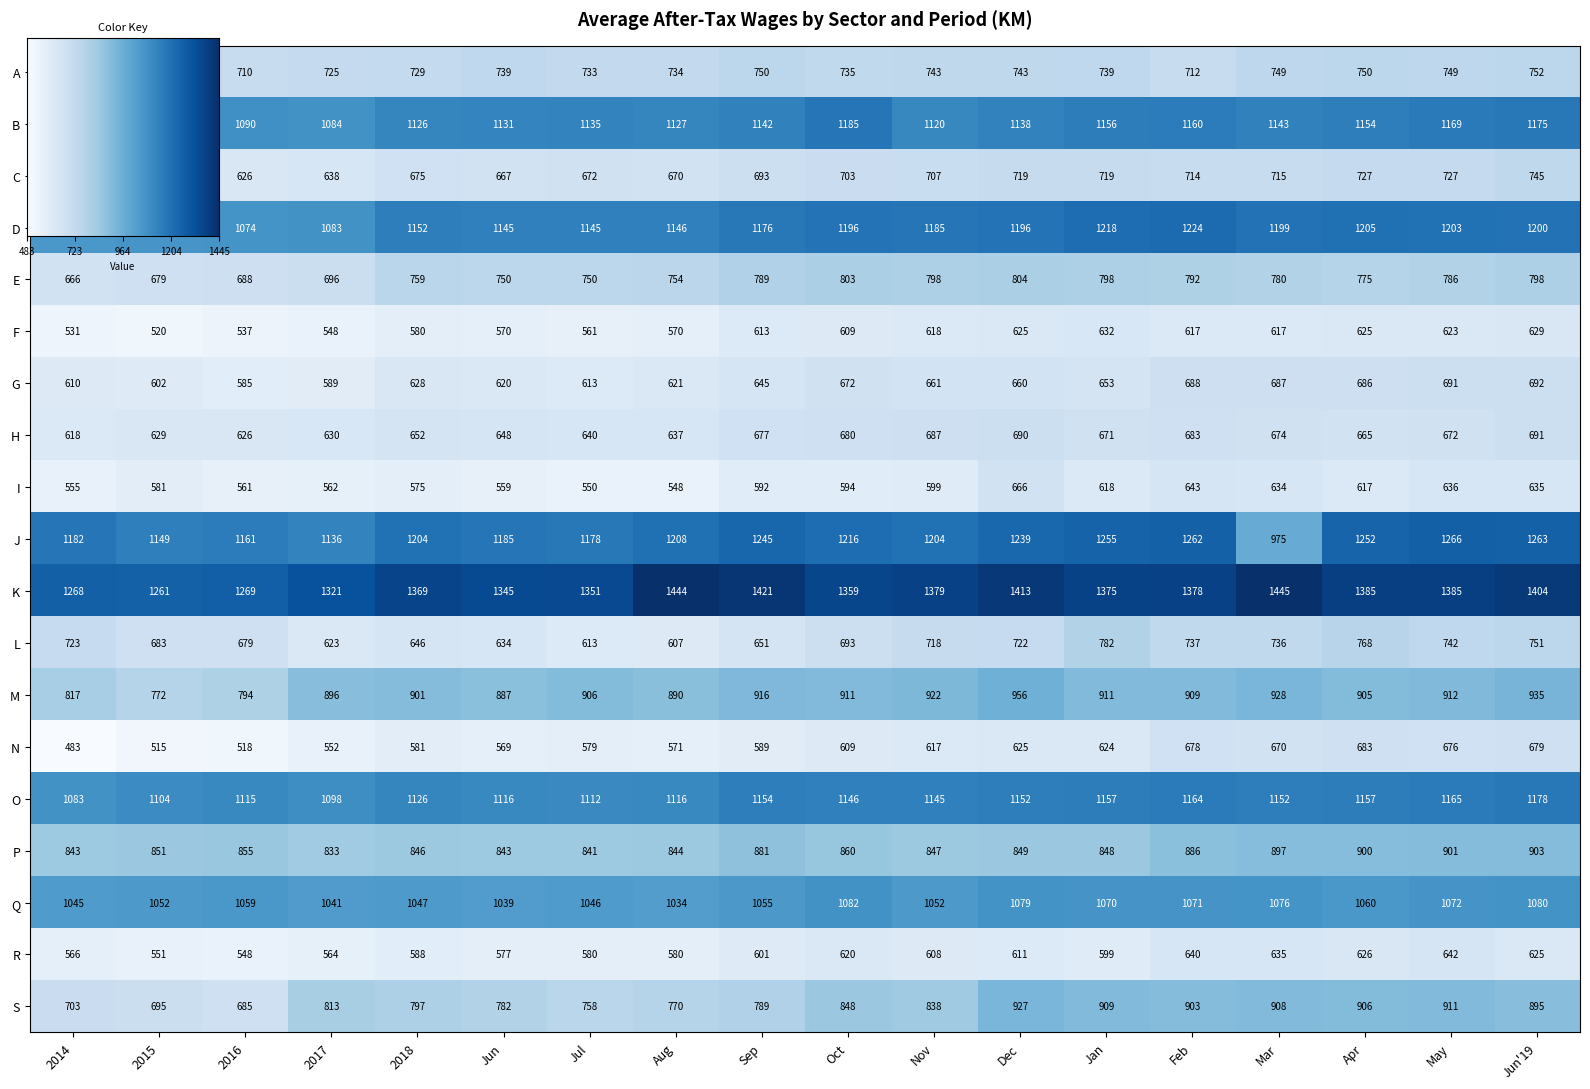

Reading right to left, what are all the values shown in this chart?

A: 752	749	750	749	712	739	743	743	735	750	734	733	739	729	725	710	682	675
B: 1175	1169	1154	1143	1160	1156	1138	1120	1185	1142	1127	1135	1131	1126	1084	1090	1097	1072
C: 745	727	727	715	714	719	719	707	703	693	670	672	667	675	638	626	612	601
D: 1200	1203	1205	1199	1224	1218	1196	1185	1196	1176	1146	1145	1145	1152	1083	1074	1067	1060
E: 798	786	775	780	792	798	804	798	803	789	754	750	750	759	696	688	679	666
F: 629	623	625	617	617	632	625	618	609	613	570	561	570	580	548	537	520	531
G: 692	691	686	687	688	653	660	661	672	645	621	613	620	628	589	585	602	610
H: 691	672	665	674	683	671	690	687	680	677	637	640	648	652	630	626	629	618
I: 635	636	617	634	643	618	666	599	594	592	548	550	559	575	562	561	581	555
J: 1263	1266	1252	975	1262	1255	1239	1204	1216	1245	1208	1178	1185	1204	1136	1161	1149	1182
K: 1404	1385	1385	1445	1378	1375	1413	1379	1359	1421	1444	1351	1345	1369	1321	1269	1261	1268
L: 751	742	768	736	737	782	722	718	693	651	607	613	634	646	623	679	683	723
M: 935	912	905	928	909	911	956	922	911	916	890	906	887	901	896	794	772	817
N: 679	676	683	670	678	624	625	617	609	589	571	579	569	581	552	518	515	483
O: 1178	1165	1157	1152	1164	1157	1152	1145	1146	1154	1116	1112	1116	1126	1098	1115	1104	1083
P: 903	901	900	897	886	848	849	847	860	881	844	841	843	846	833	855	851	843
Q: 1080	1072	1060	1076	1071	1070	1079	1052	1082	1055	1034	1046	1039	1047	1041	1059	1052	1045
R: 625	642	626	635	640	599	611	608	620	601	580	580	577	588	564	548	551	566
S: 895	911	906	908	903	909	927	838	848	789	770	758	782	797	813	685	695	703